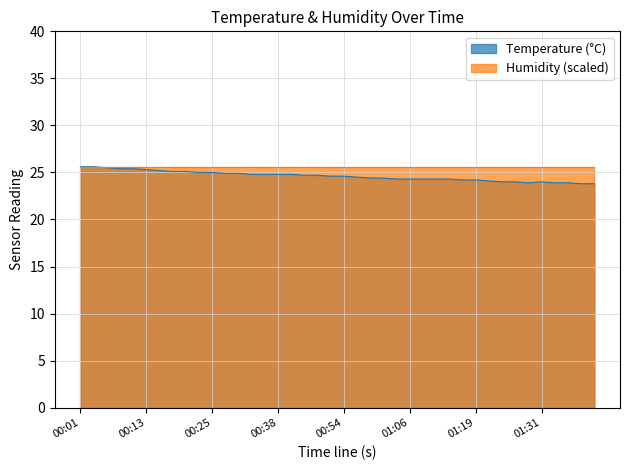

What is the label of the 40th point from the right?

00:01